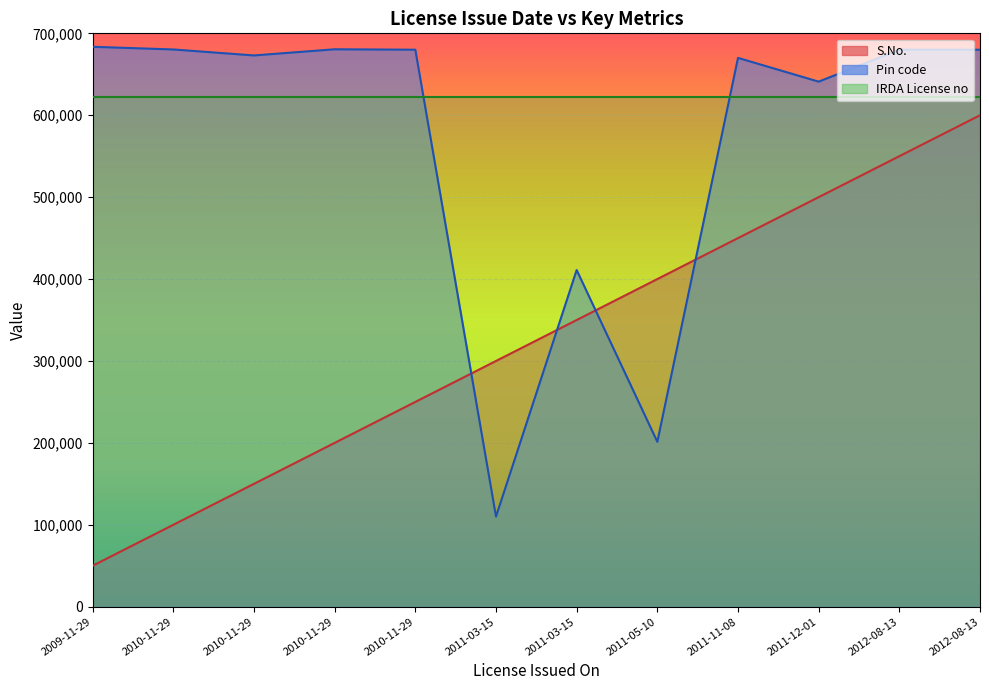

What is the average value of the S.No. series?

325000